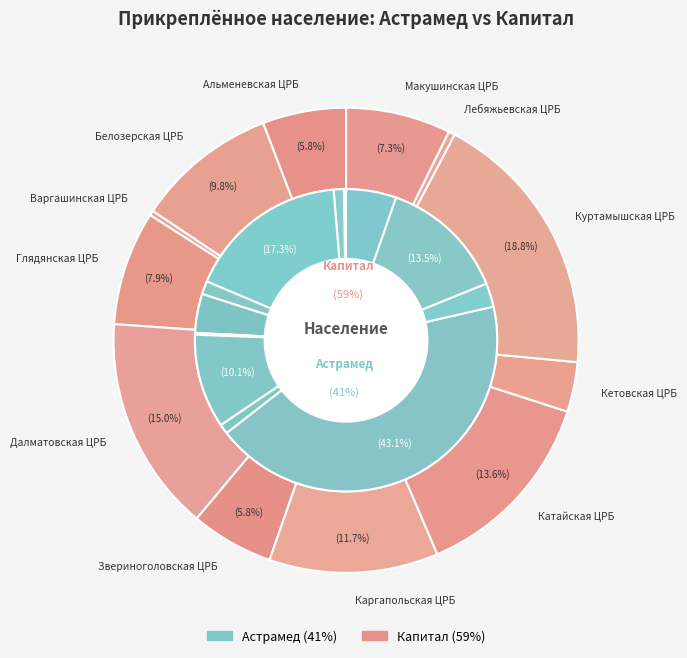

What is the difference between the highest and lowest values at Каргапольская ЦРБ?

6585